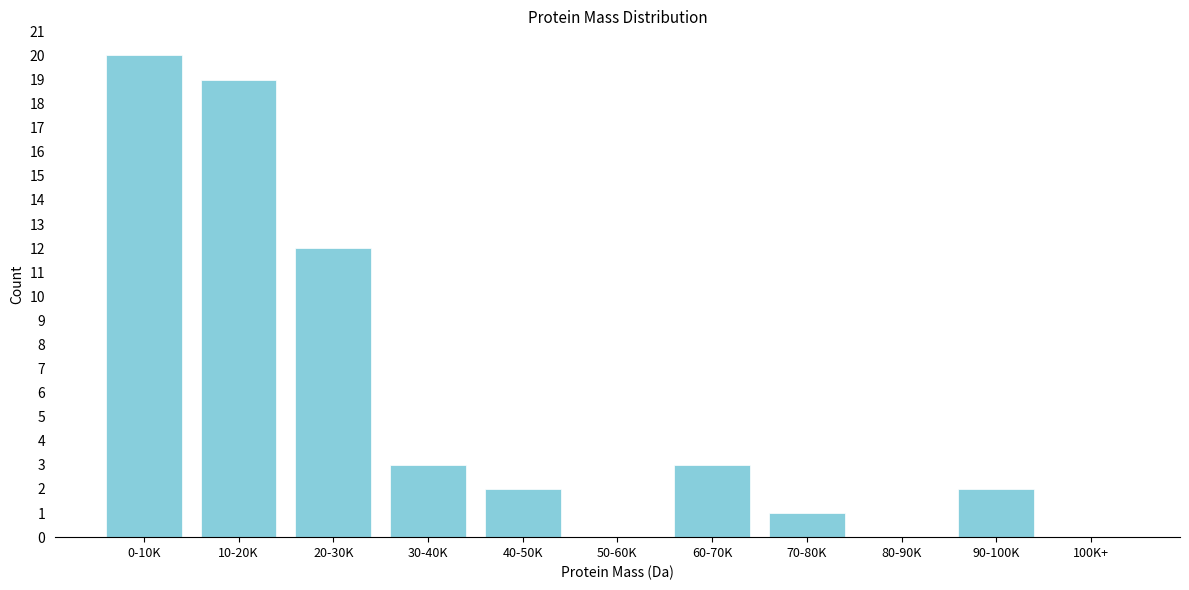

Reading left to right, list all the values displayed in this chart.

0-10K=20	10-20K=19	20-30K=12	30-40K=3	40-50K=2	50-60K=0	60-70K=3	70-80K=1	80-90K=0	90-100K=2	100K+=0